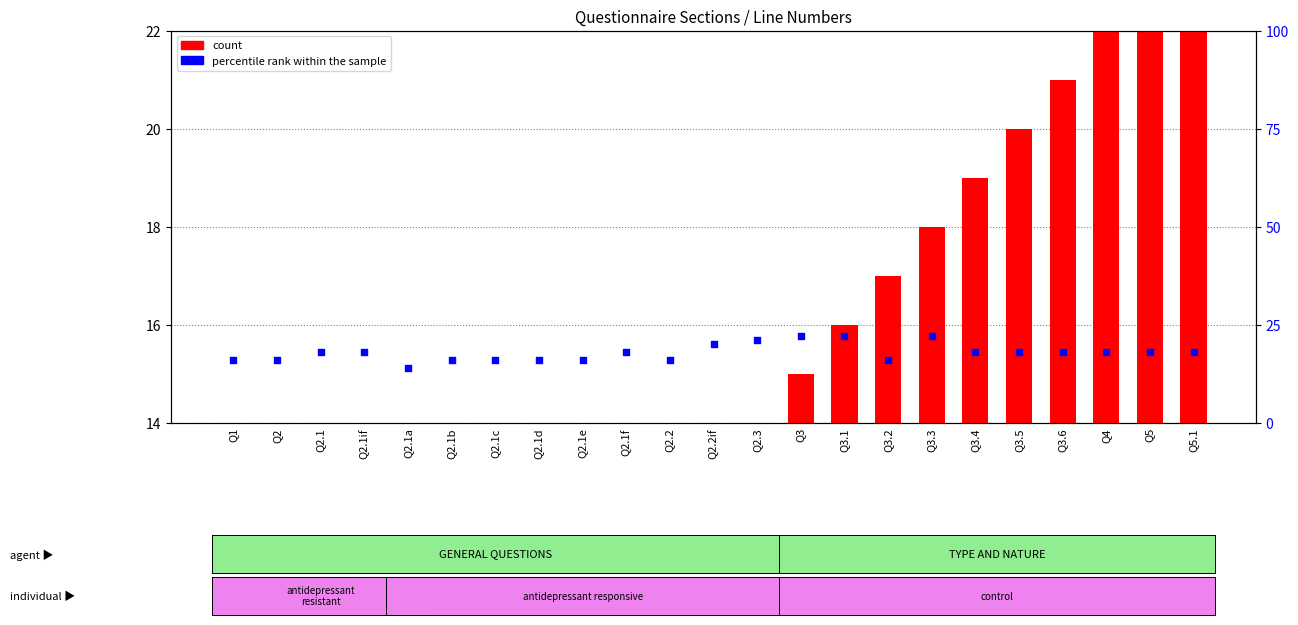

What are all the series names shown in the legend?

count, percentile rank within the sample